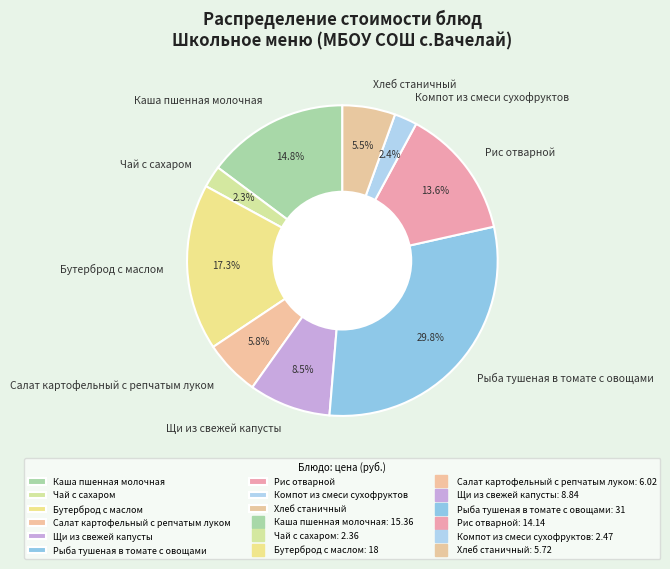

Does any single category account for the majority?

No